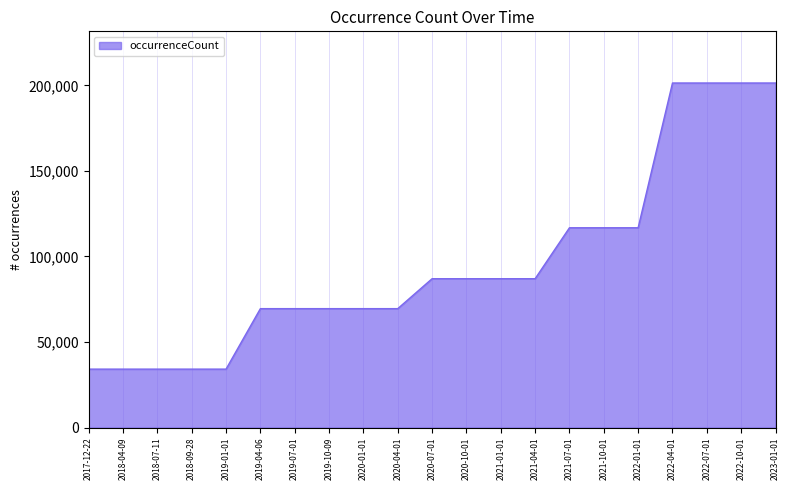

The chart shows a value of 107067 at 2019-07-01. True or false?

False